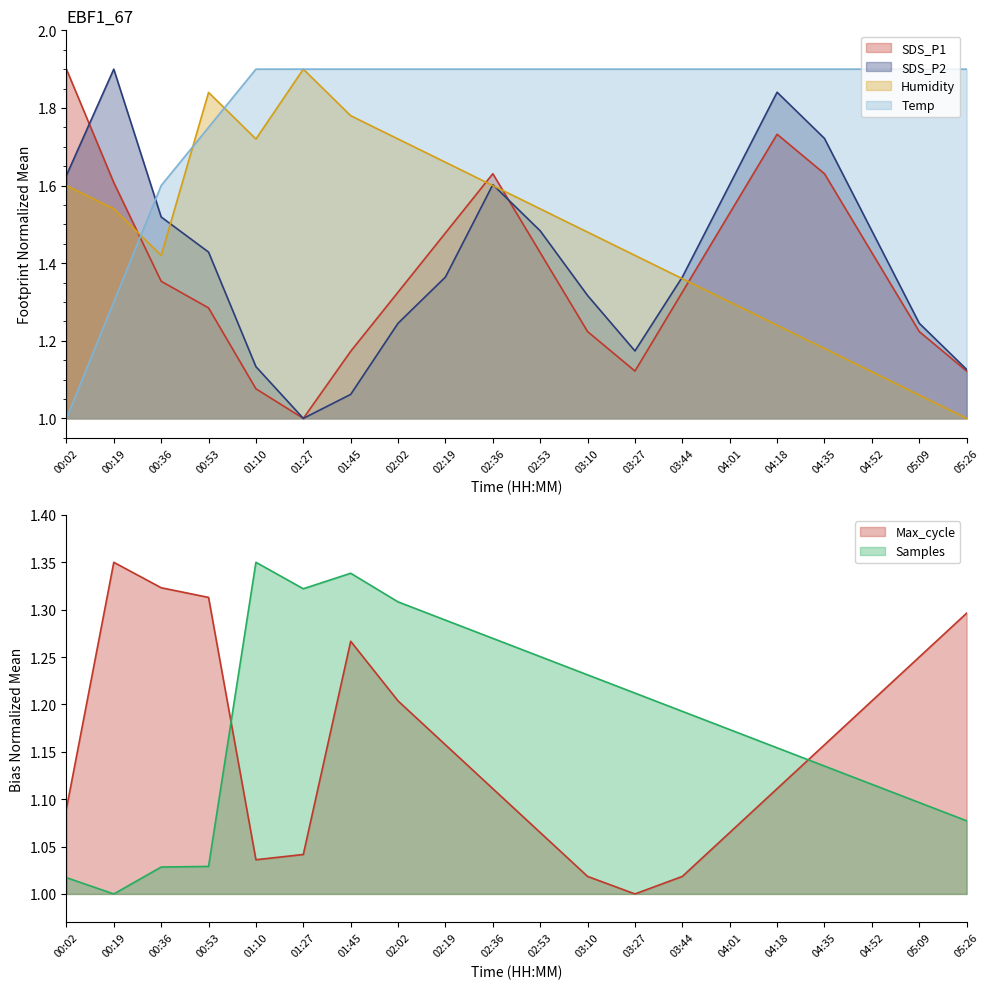

How many interior local peaks does the Humidity series have?

2